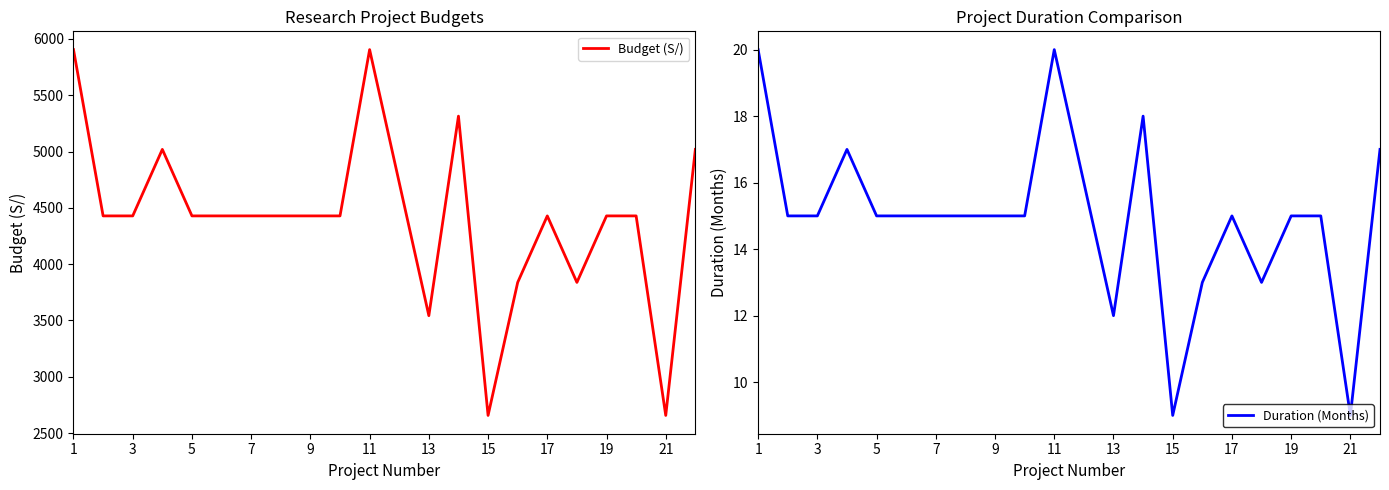

Which has a higher value, 15 or 15?

15